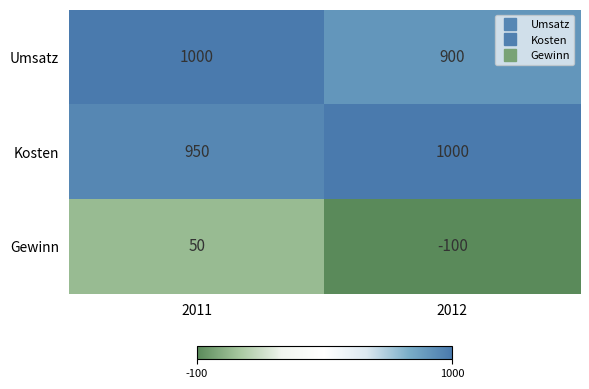

Reading right to left, what are all the values shown in this chart?

Umsatz: 900	1000
Kosten: 1000	950
Gewinn: -100	50